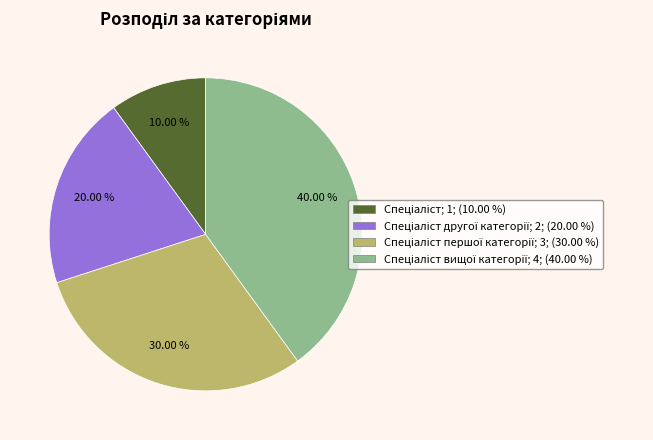

Is there a majority slice in this chart?

No